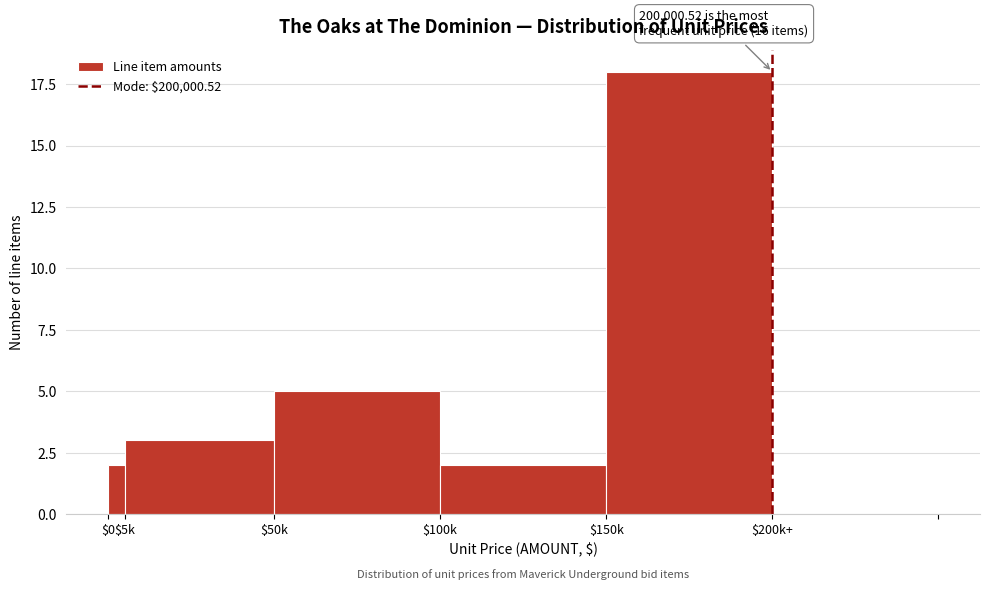

What is the sum of all values?

30